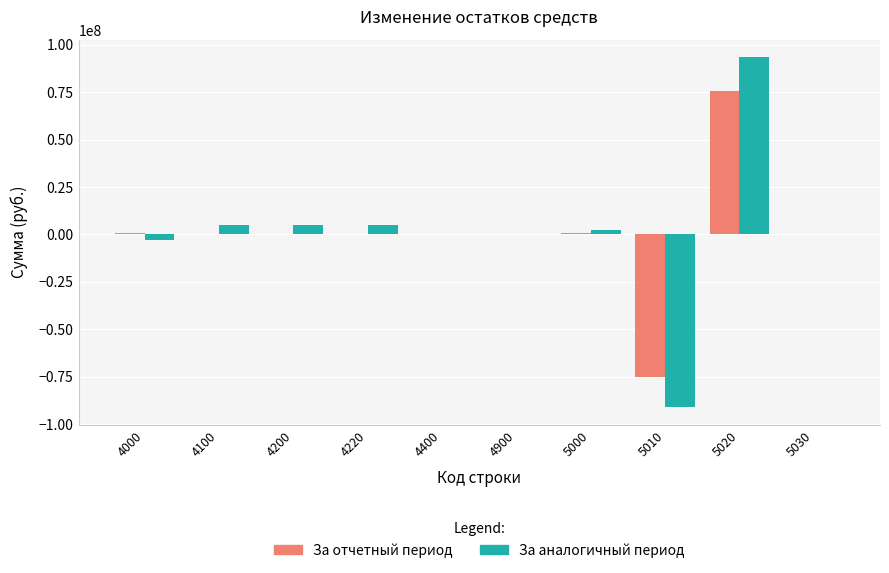

Between 4400 and 5020, which series saw the biggest shift?

За аналогичный период